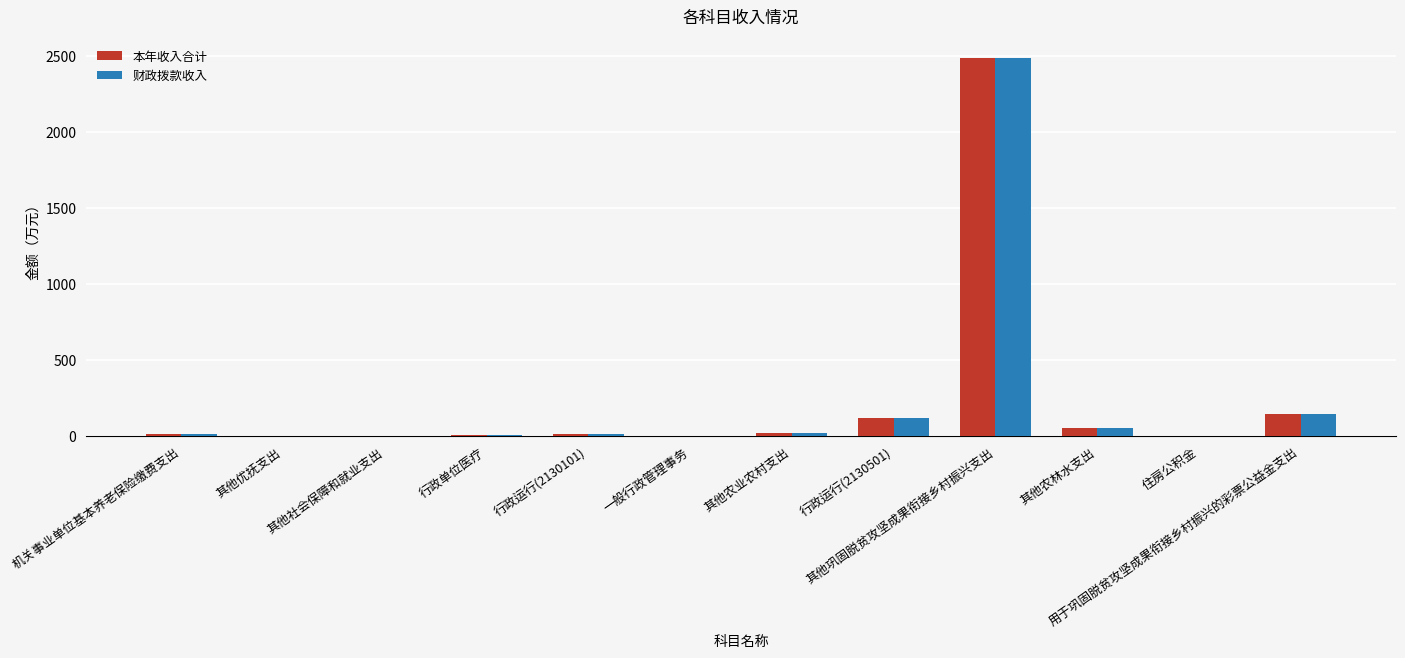

The value of 财政拨款收入 at 行政运行(2130501) is 117.8. True or false?

True